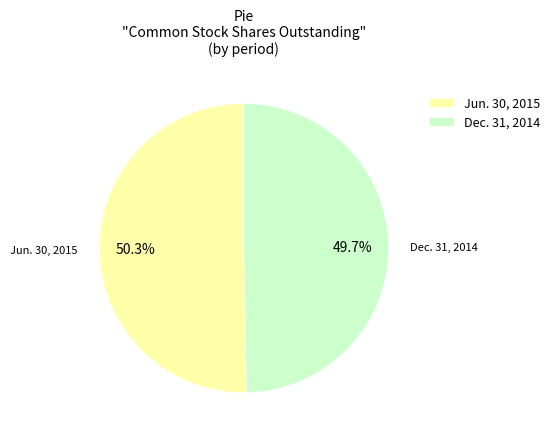

Rank the categories by value from lowest to highest.

Dec. 31, 2014, Jun. 30, 2015